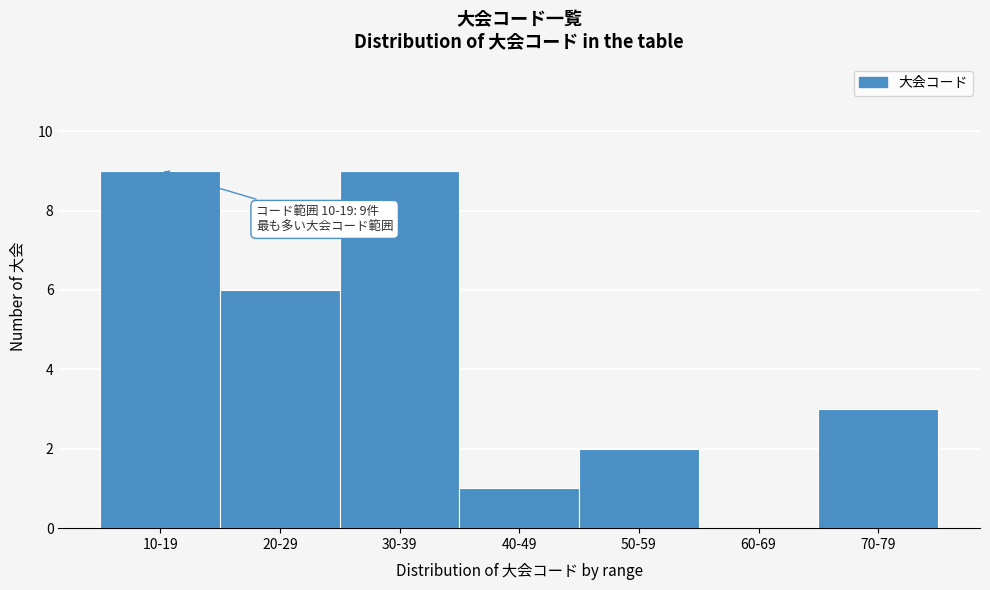

Reading right to left, what are all the values shown in this chart?

70-79=3	60-69=0	50-59=2	40-49=1	30-39=9	20-29=6	10-19=9